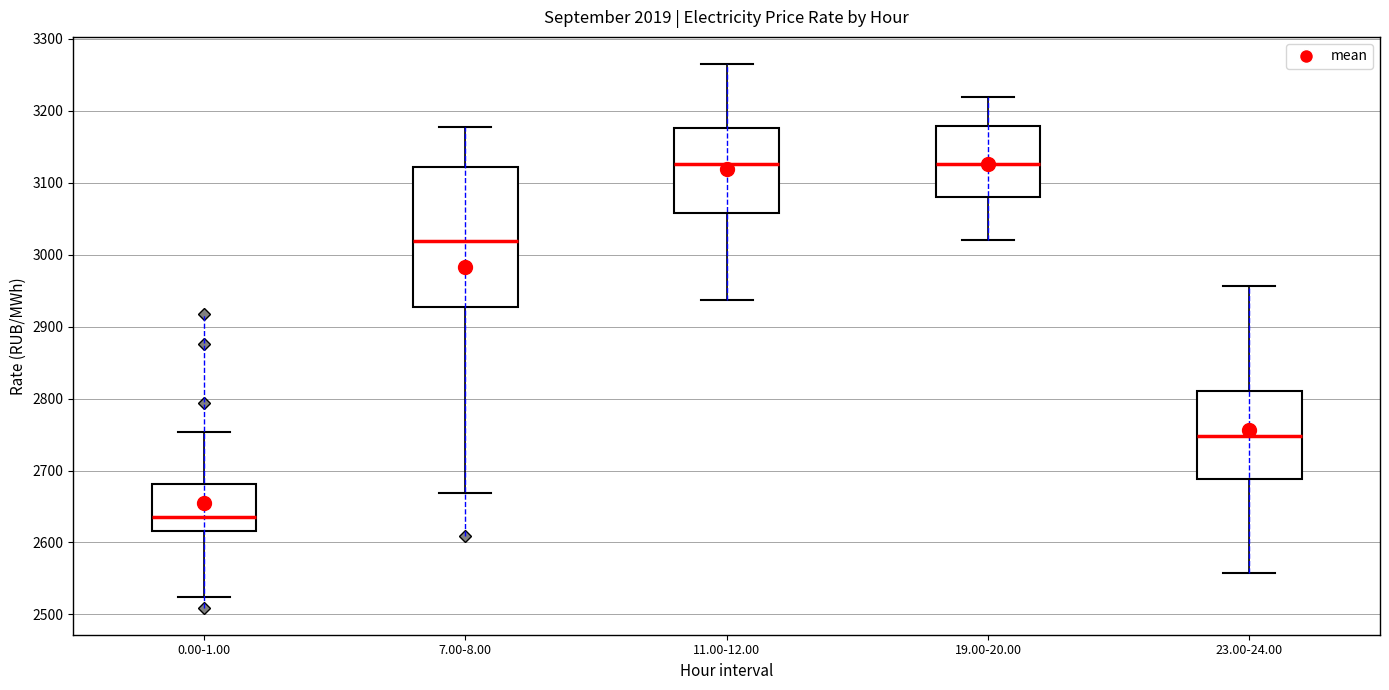

Where is the lower edge of the box for 23.00-24.00 on the y-axis? The values are not printed on the chart, so give them approximately, as read against the axis.

2690